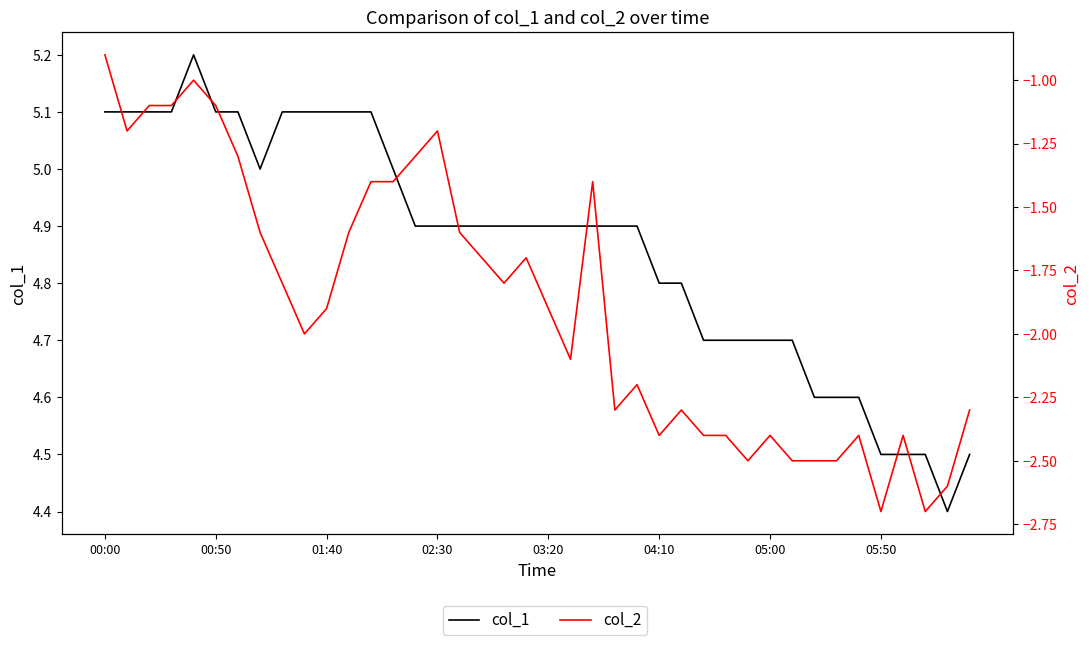

Reading right to left, transcribe all the data shown in this chart.

col_1: 4.5	4.4	4.5	4.5	4.5	4.6	4.6	4.6	4.7	4.7	4.7	4.7	4.7	4.8	4.8	4.9	4.9	4.9	4.9	4.9	4.9	4.9	4.9	4.9	4.9	4.9	5.0	5.1	5.1	5.1	5.1	5.1	5.0	5.1	5.1	5.2	5.1	5.1	5.1	5.1
col_2: -2.3	-2.6	-2.7	-2.4	-2.7	-2.4	-2.5	-2.5	-2.5	-2.4	-2.5	-2.4	-2.4	-2.3	-2.4	-2.2	-2.3	-1.4	-2.1	-1.9	-1.7	-1.8	-1.7	-1.6	-1.2	-1.3	-1.4	-1.4	-1.6	-1.9	-2.0	-1.8	-1.6	-1.3	-1.1	-1.0	-1.1	-1.1	-1.2	-0.9